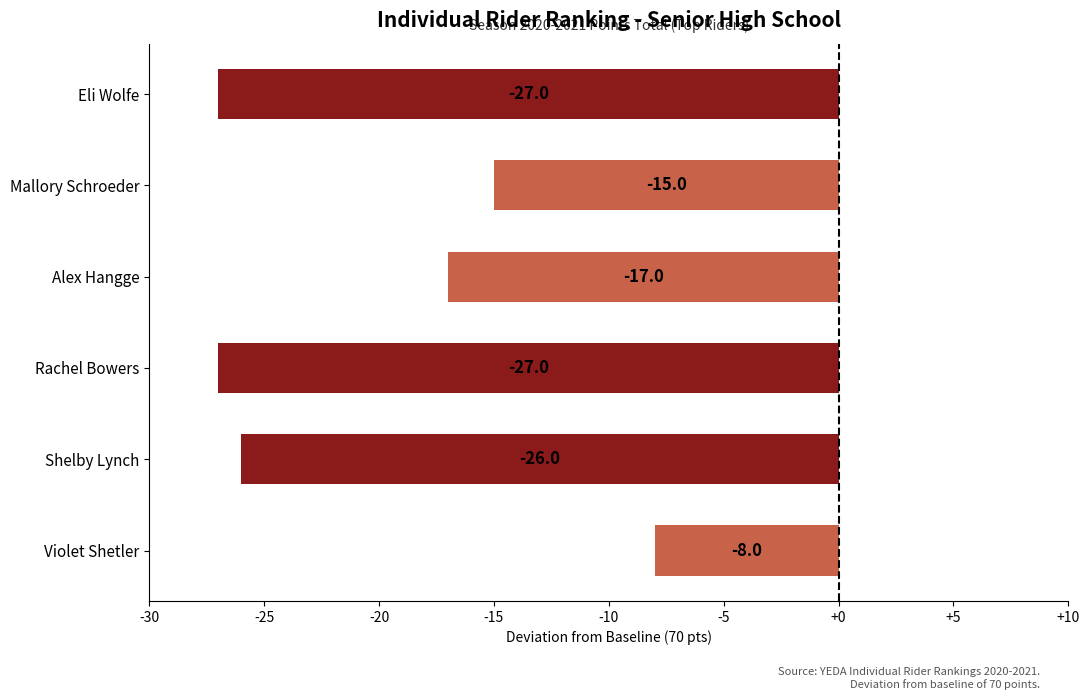

What is the difference between the maximum and minimum values?

19